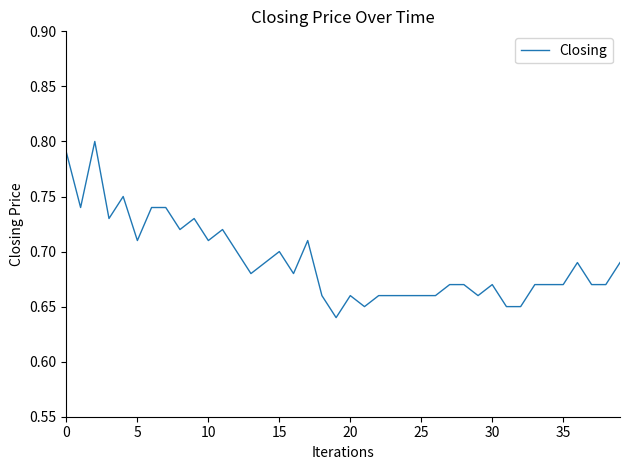

Count the values in the range 0 to 1.

40